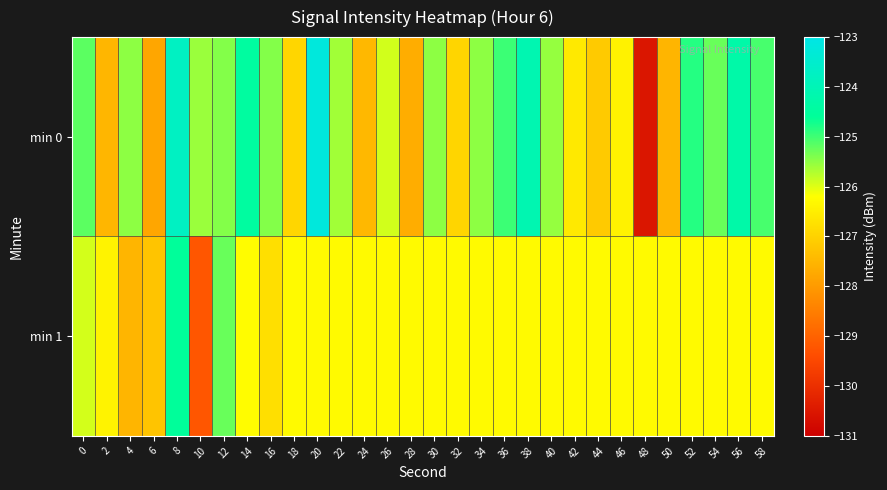

Which series has the largest total across all categories?

min 0